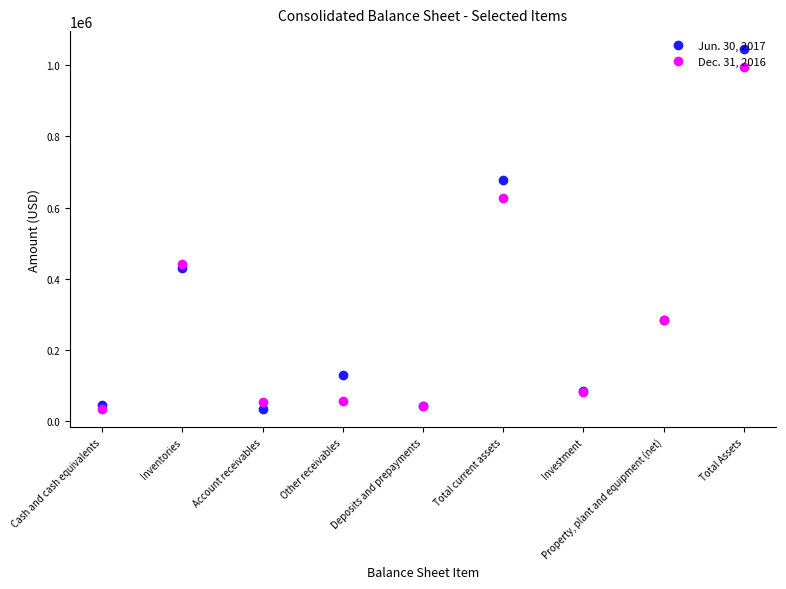

What is the label of the 8th point from the right?

Inventories